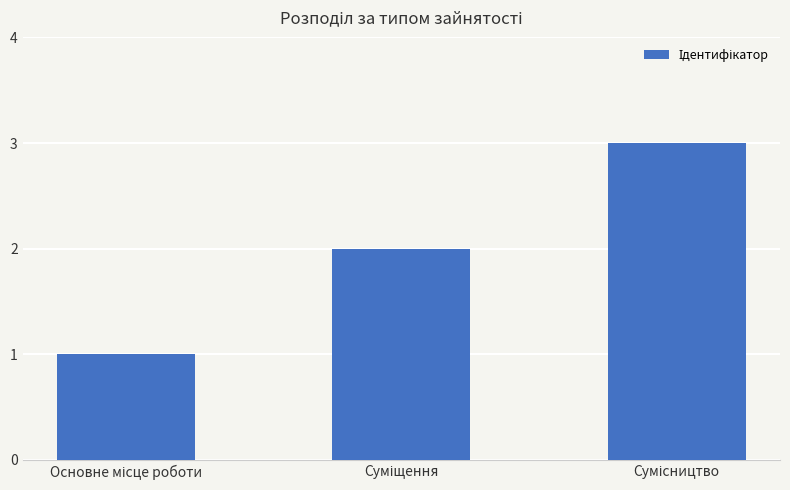

What is the maximum value shown in the chart?

3